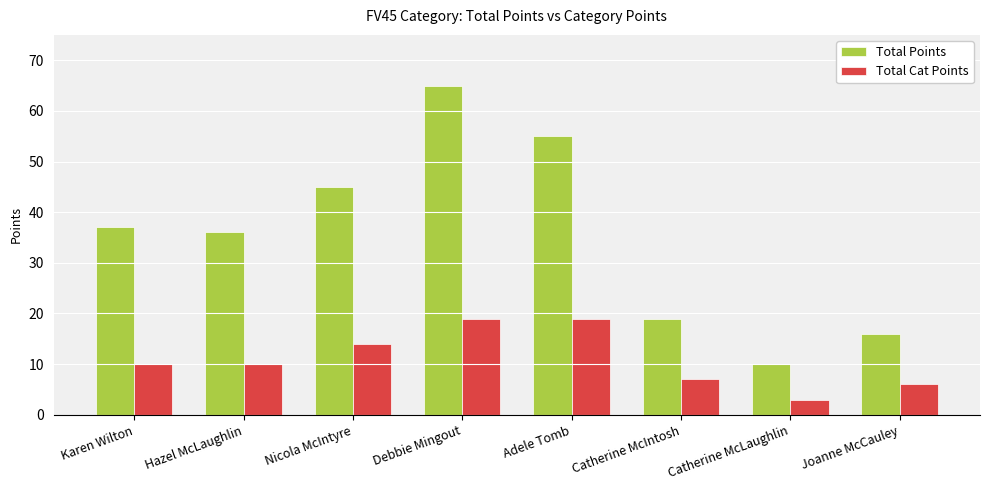

What is the difference between the highest and lowest values at Karen Wilton?

27